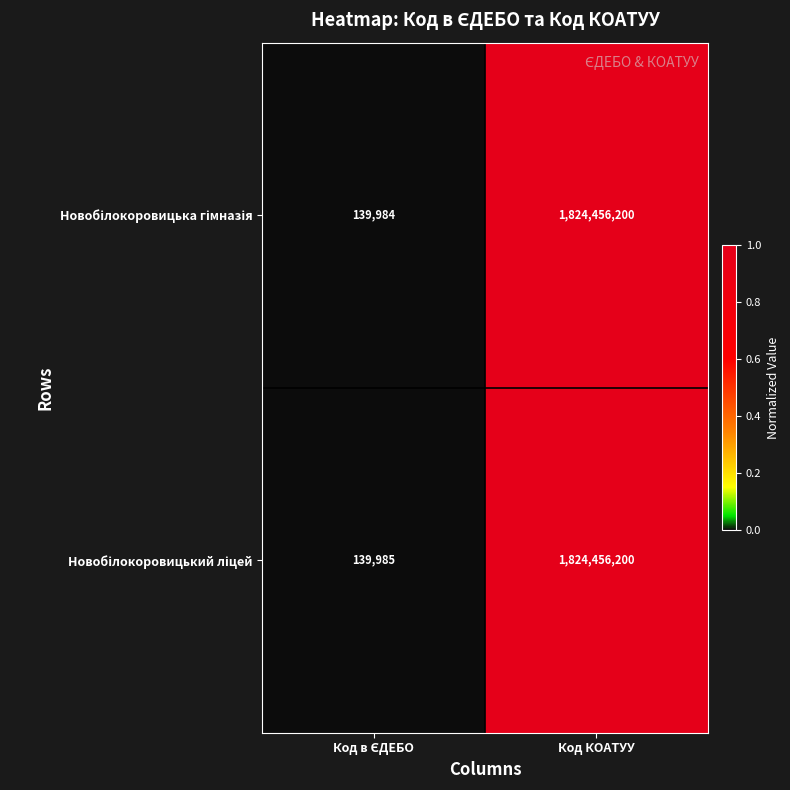

Which category has the highest value across all series?

Код КОАТУУ